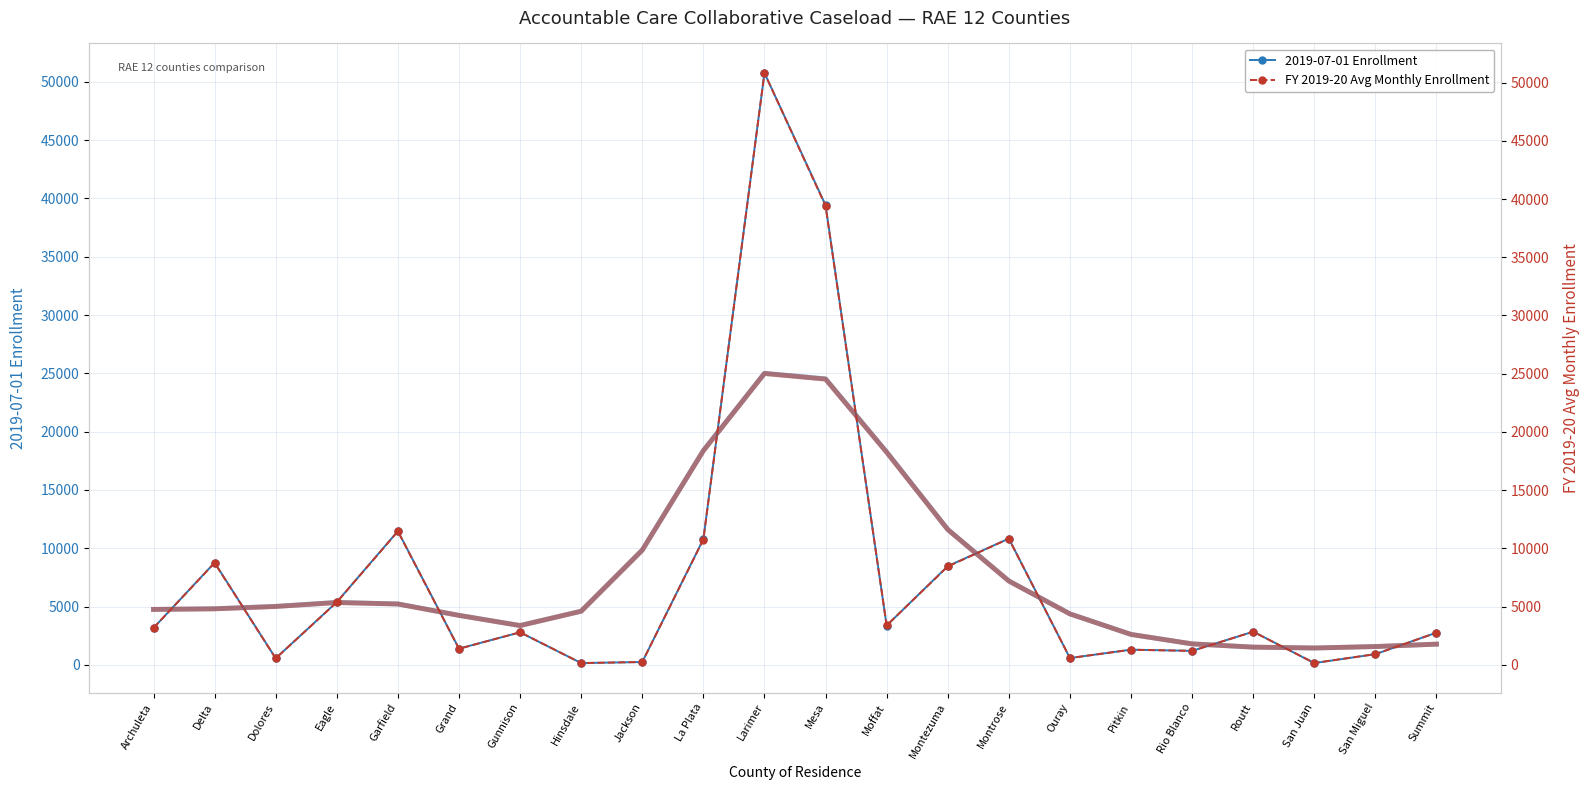

True or false: FY 2019-20 Avg Monthly Enrollment and 2019-07-01 Enrollment cross at least once.

True